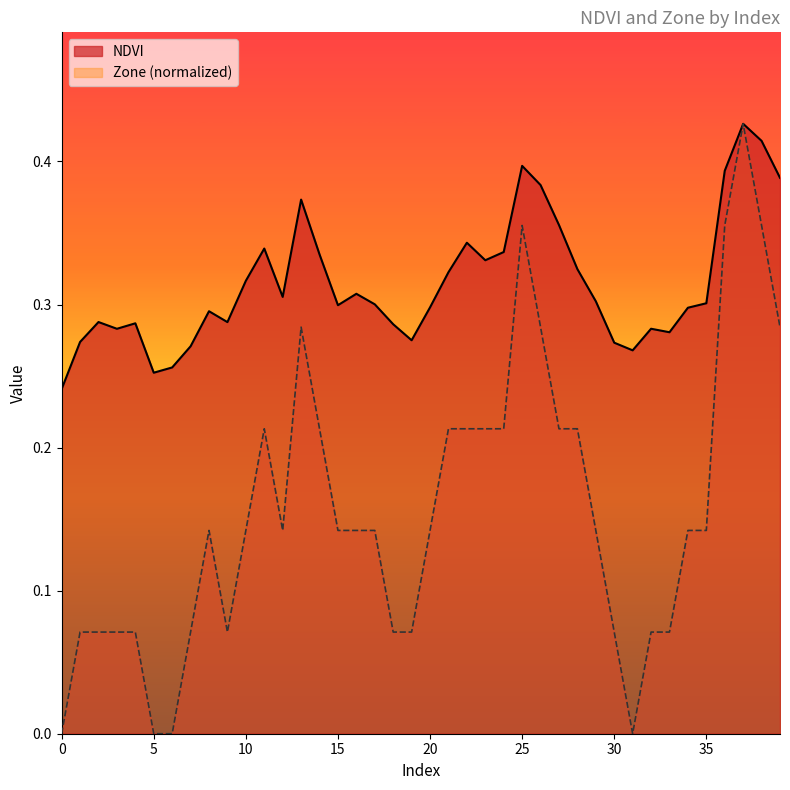

Is the value of NDVI at 18 greater than the value of Zone at 25?

No